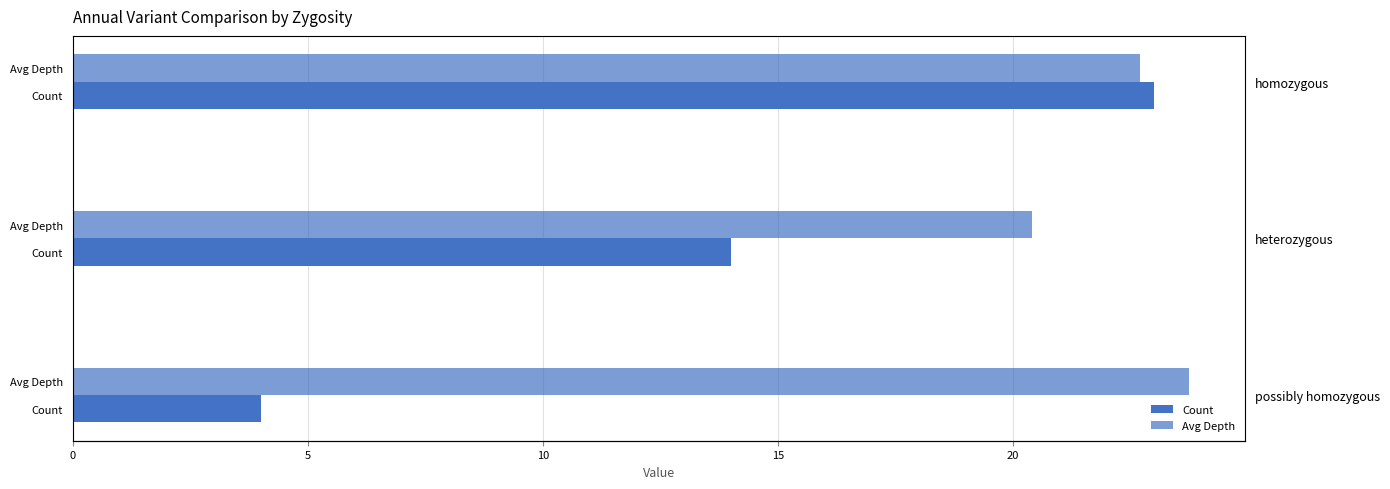

What is the value of the Avg Depth bar at the 2nd from the left?

20.4